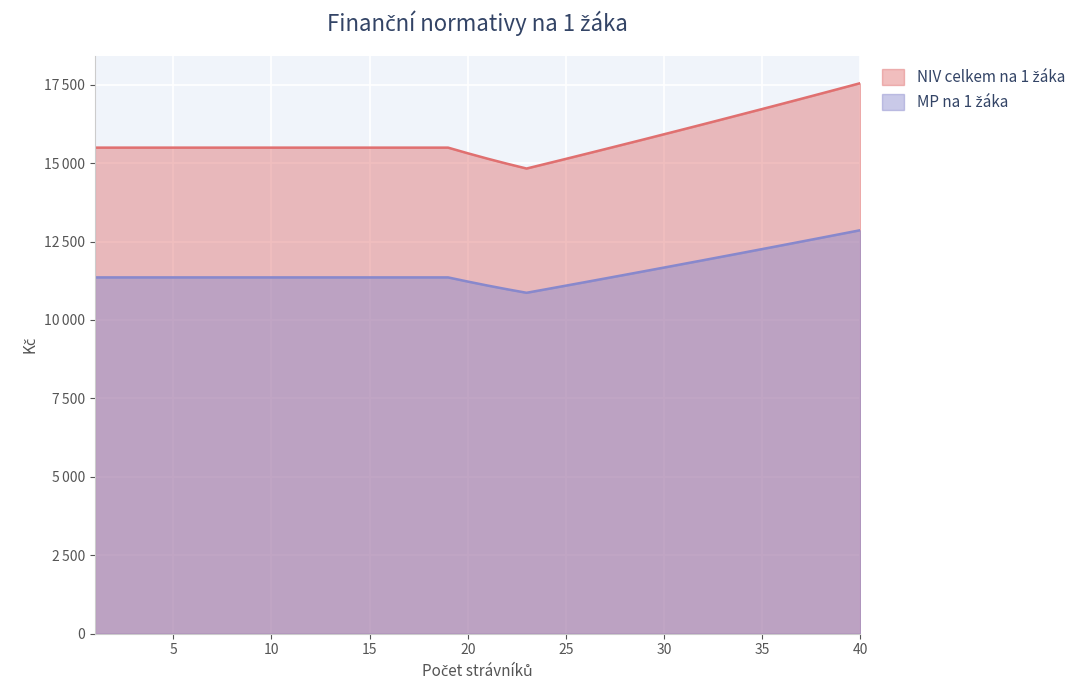

What is the average value of the MP na 1 žáka series?

11560